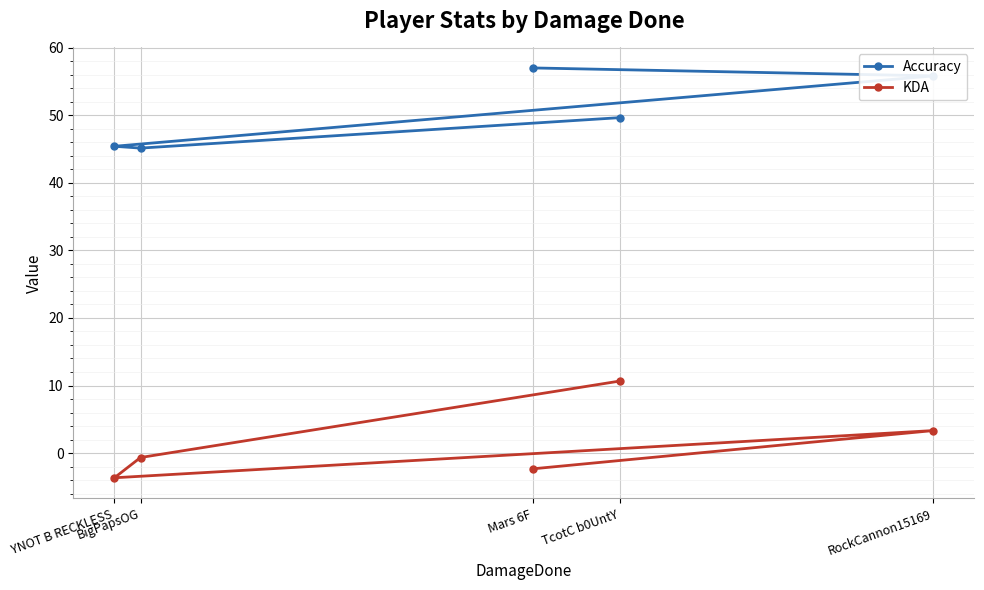

What position from the left is RockCannon15169?

5